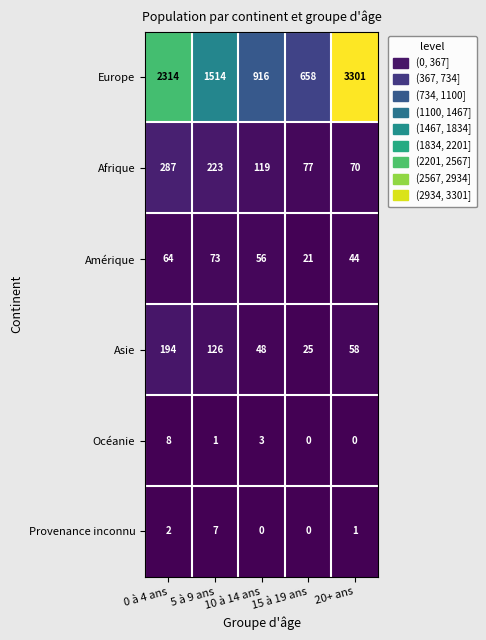

Which series has the largest total across all categories?

Europe